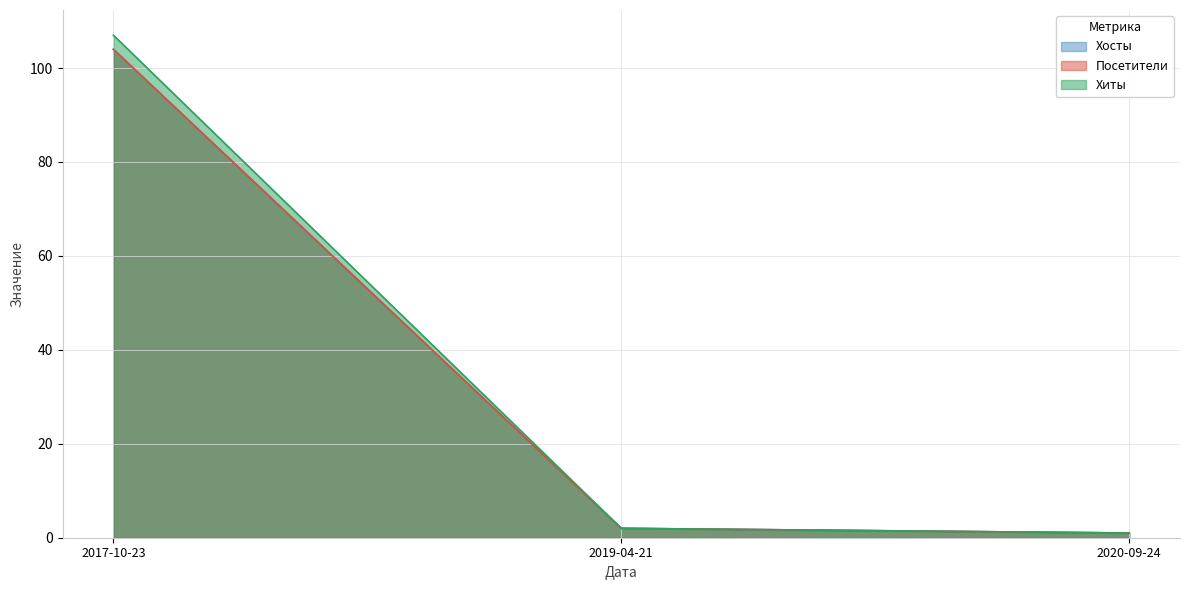

How many values in the Хиты series are below 2?

1